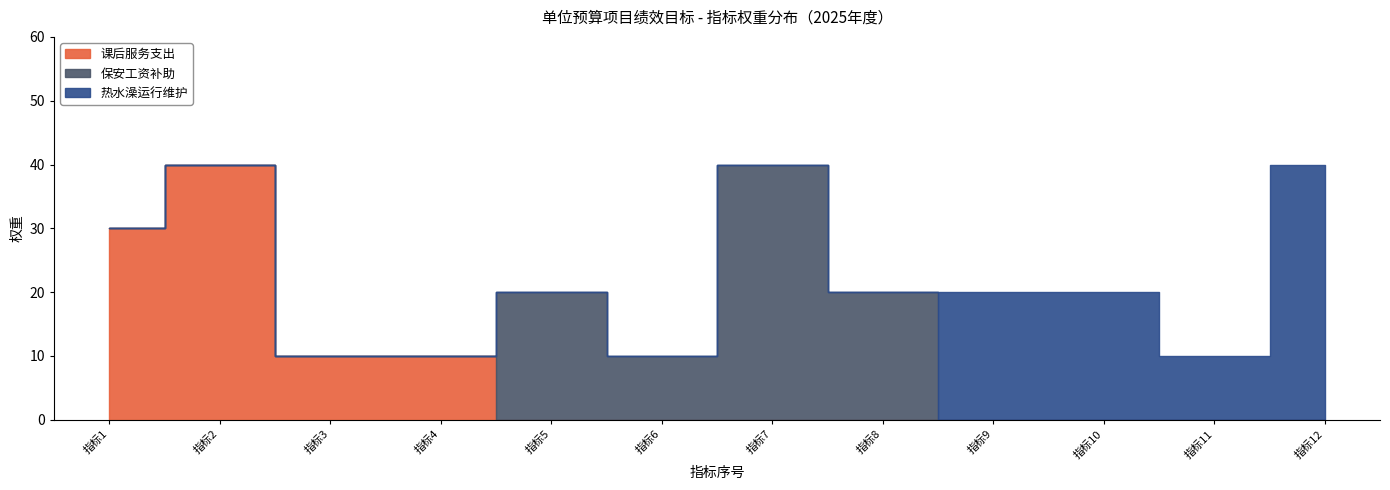

How many points are higher than both their immediate neighbors (excluding endpoints)?

3